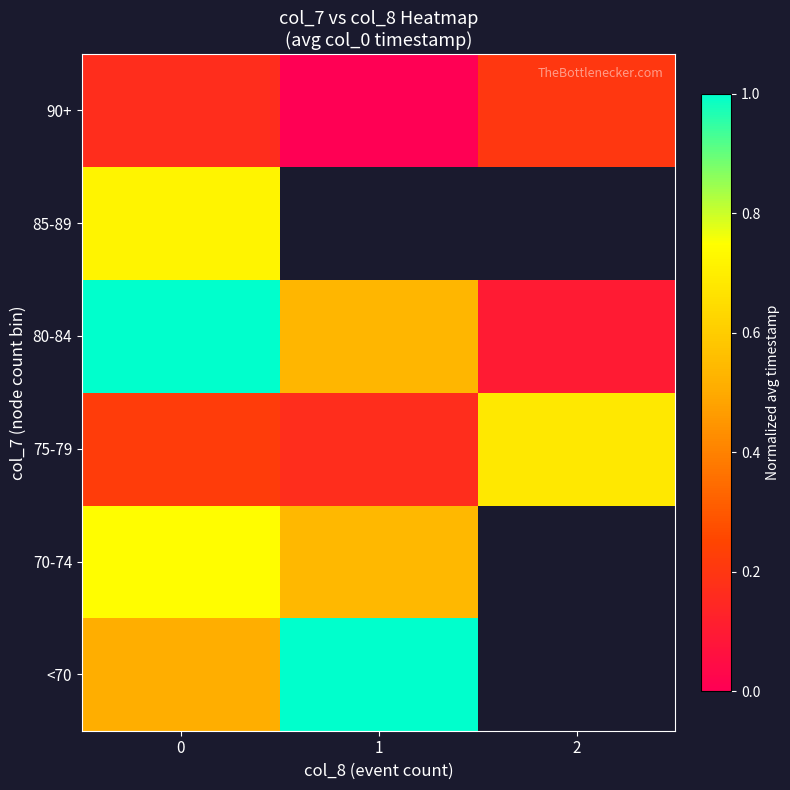

What is the maximum value for row_1?

0.7